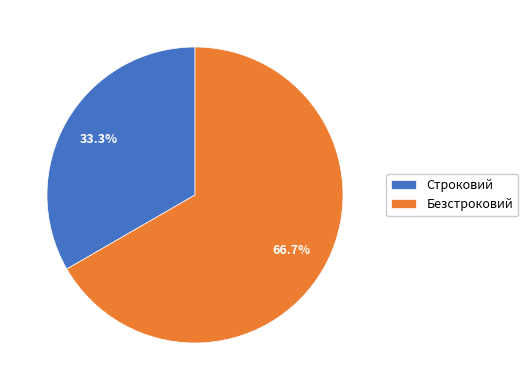

Which category has the smallest portion of the pie?

Строковий